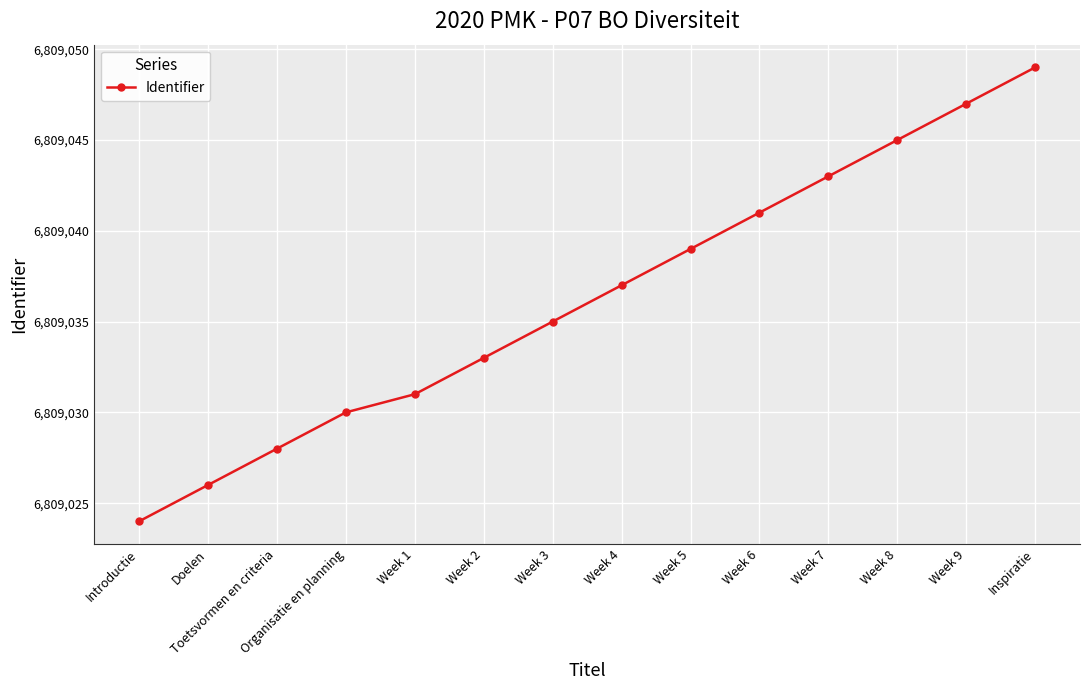

True or false: the data has more than 2 interior local peaks.

False